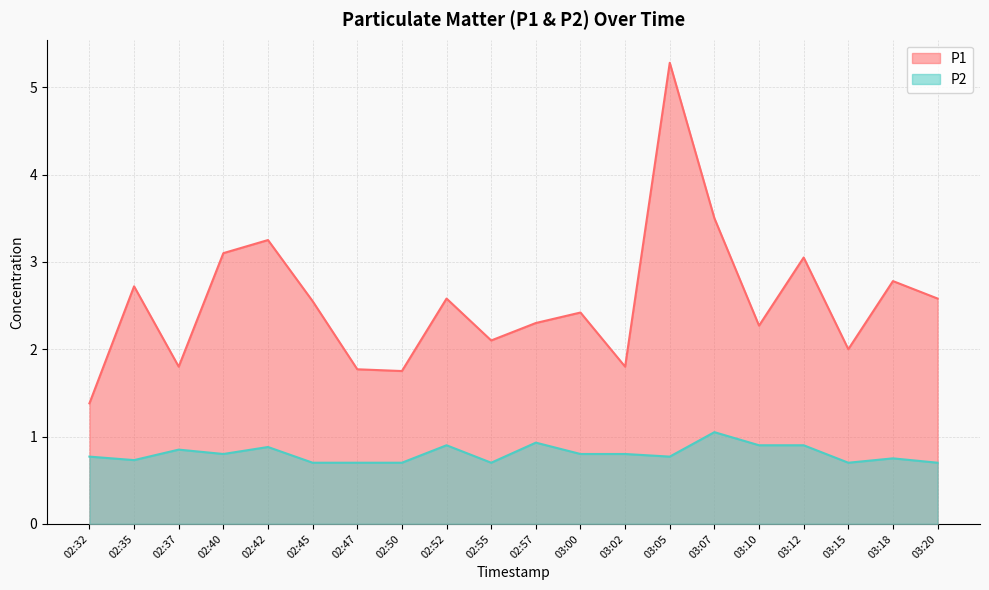

What is the label of the 15th point from the left?

03:07